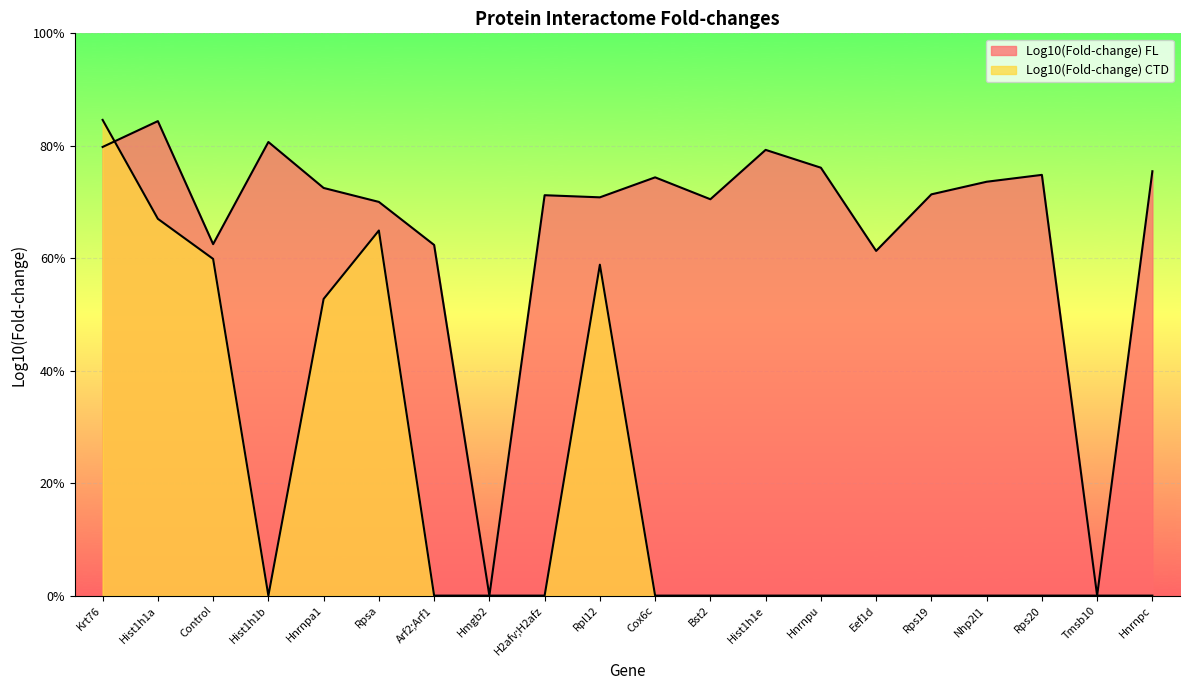

How many lines are shown in the chart?

2